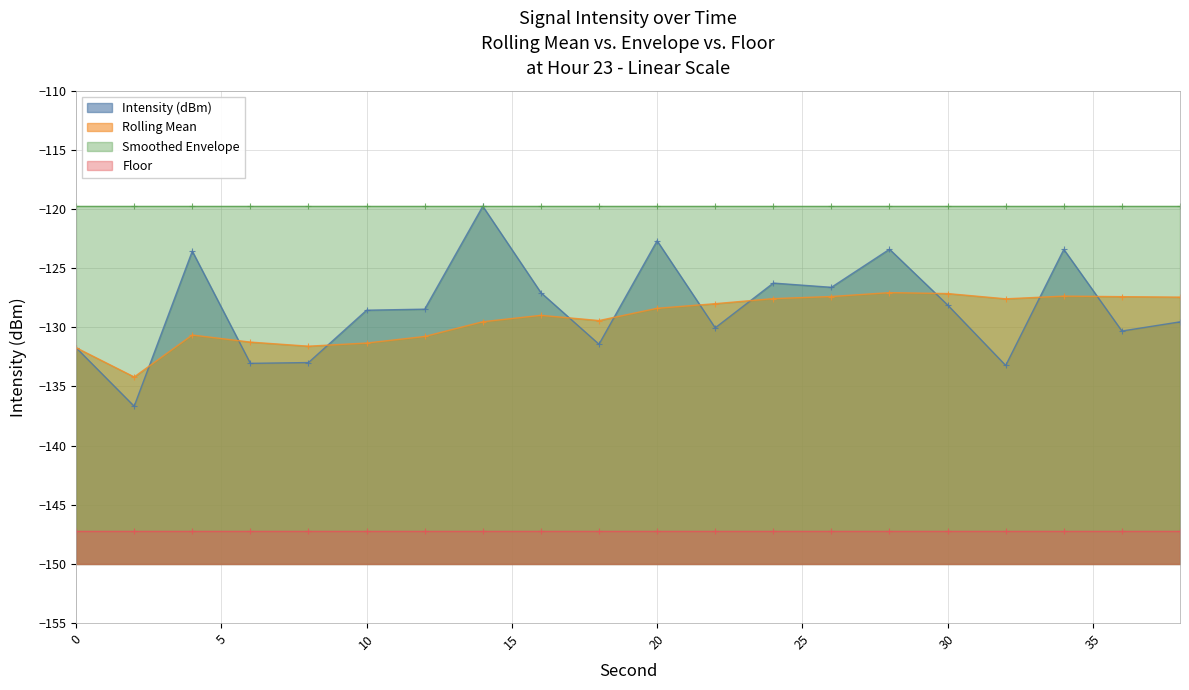

True or false: Intensity (dBm) and Rolling Mean intersect in this chart.

True